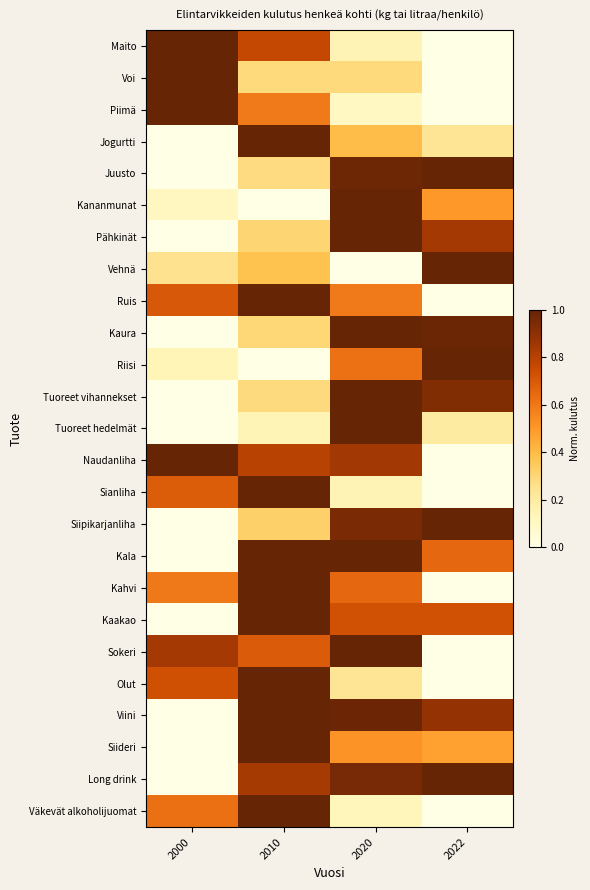

How many categories are shown in the chart?

4